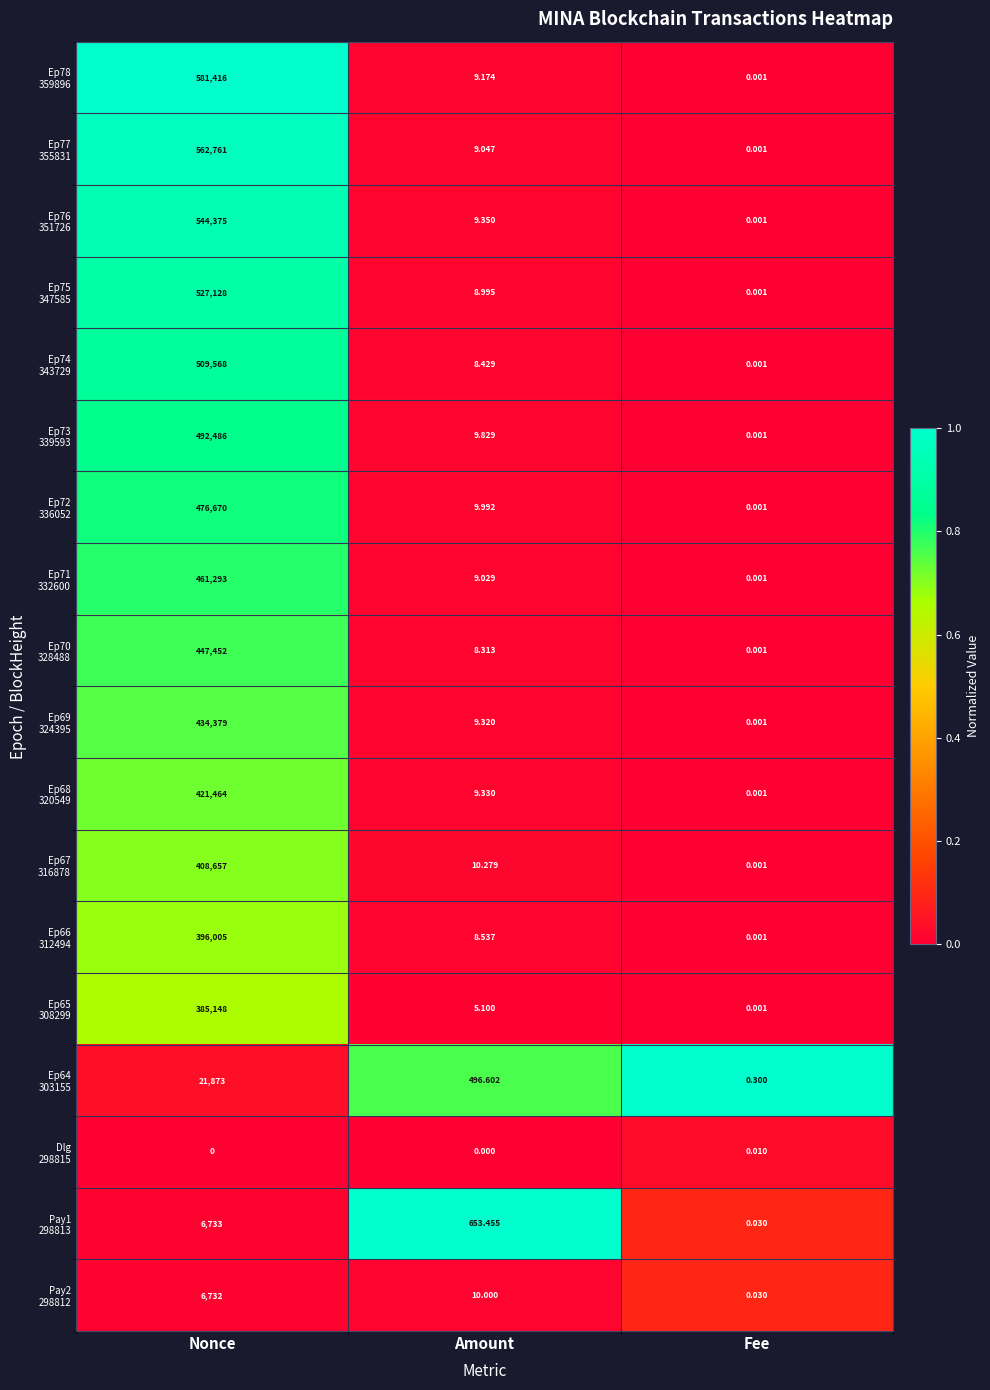

At which category is the sum across all series the highest?

Nonce